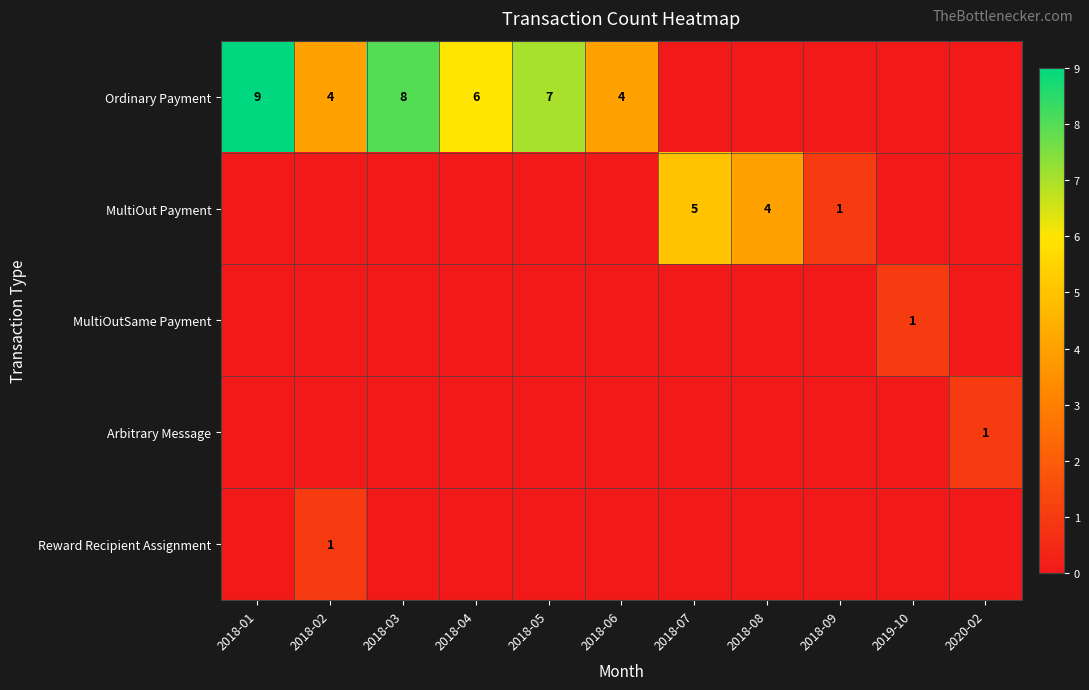

True or false: Ordinary Payment has a value of 3 at 2018-04.

False